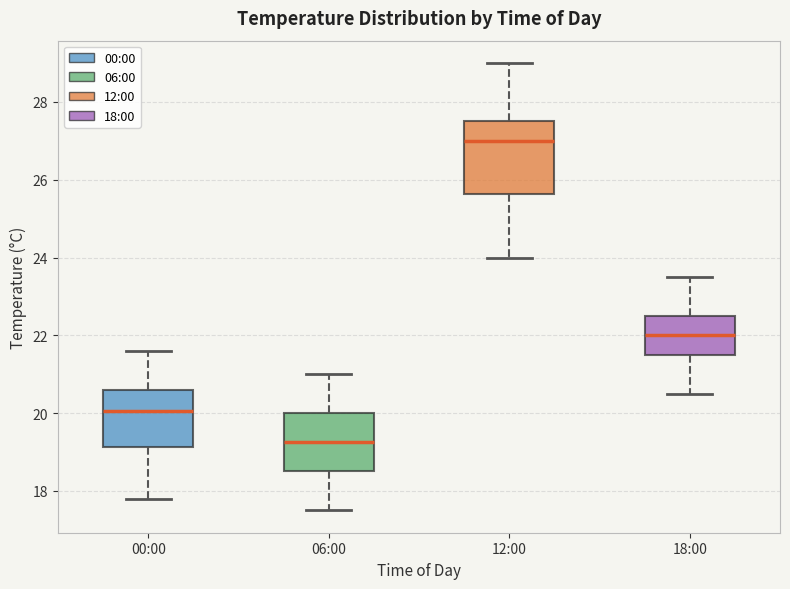

Reading left to right, read every box against the y-axis: the position of its median line, the range the box covers, and the ends of its whiskers. The values are not printed on the chart, so give them approximately, as read against the axis.

00:00: median 20.0, box 19.2 to 20.6, whiskers 17.8 to 21.6
06:00: median 19.2, box 18.6 to 20.0, whiskers 17.6 to 21.0
12:00: median 27.0, box 25.6 to 27.6, whiskers 24.0 to 29.0
18:00: median 22.0, box 21.6 to 22.6, whiskers 20.6 to 23.6